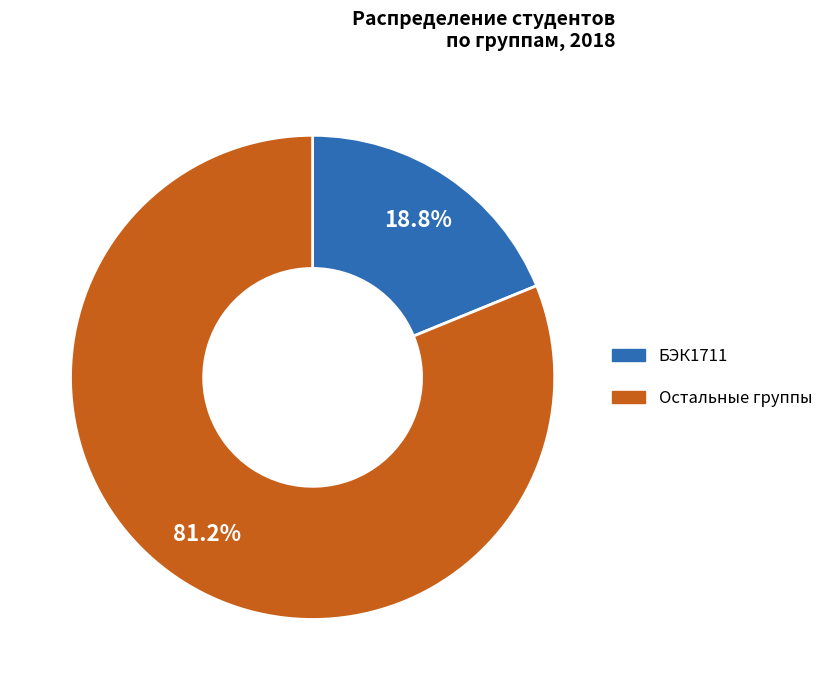

Is there a majority slice in this chart?

Yes